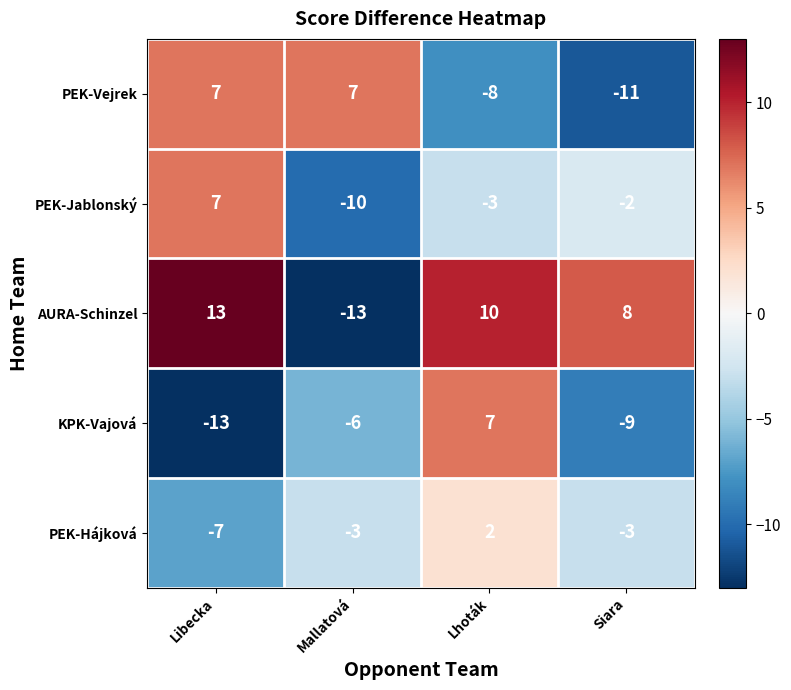

What is the difference between the second highest and second lowest values in the KPK-Vajová series?

3